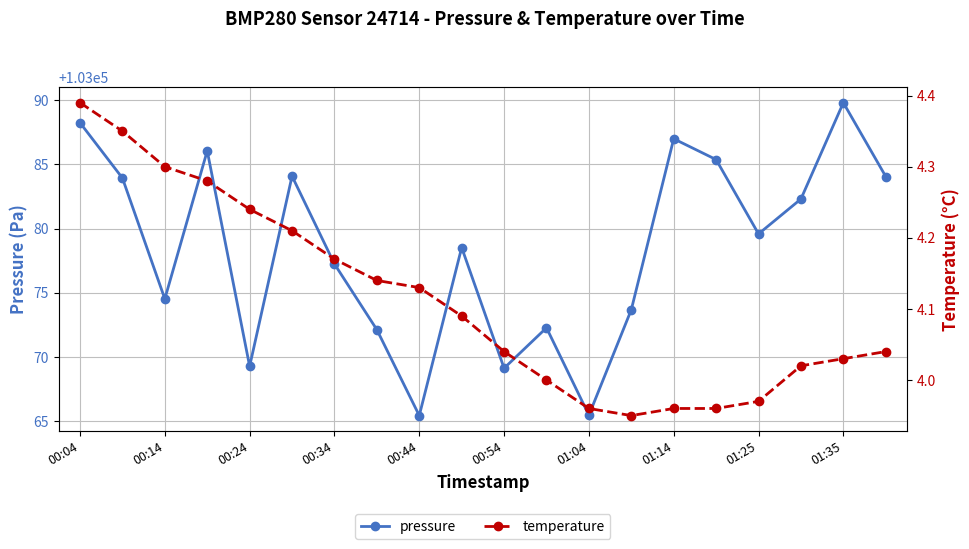

What is the sum of all temperature values?

82.2